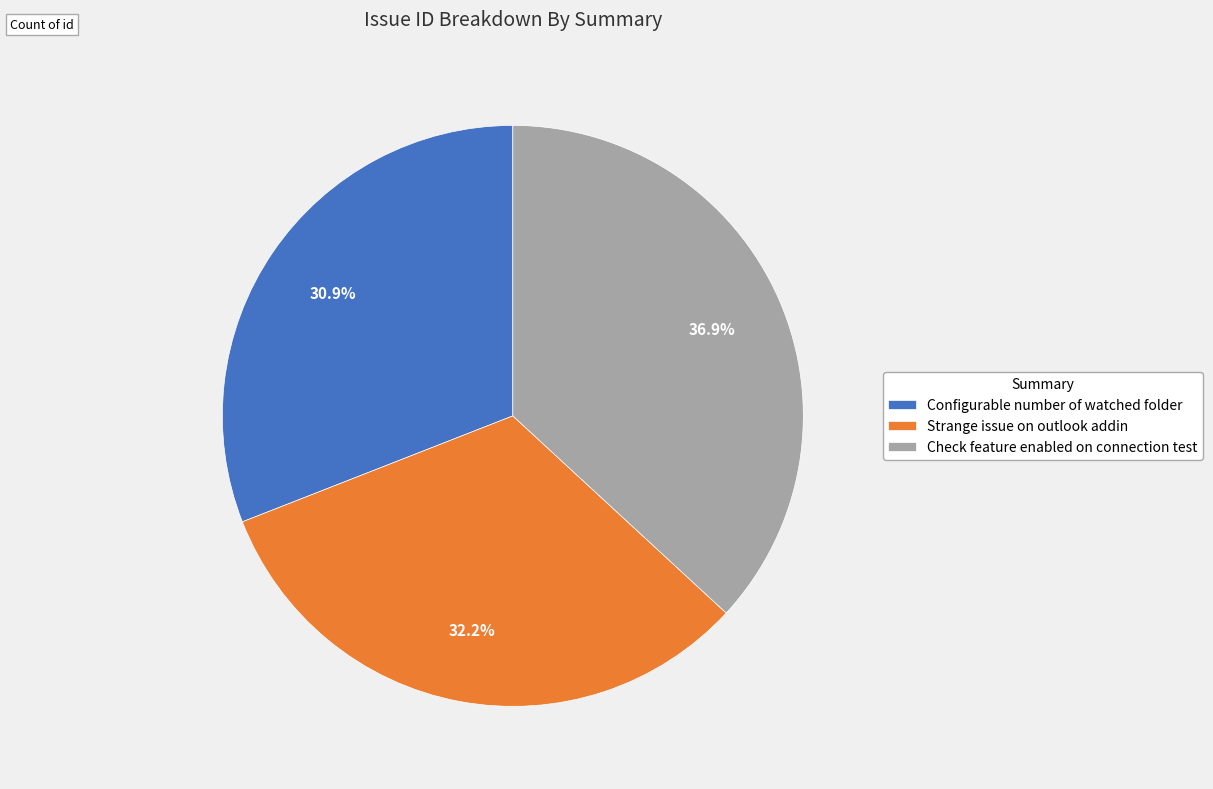

To the nearest percent, what is the difference between the Check feature enabled on connection test and Strange issue on outlook addin slice percentages?

5%